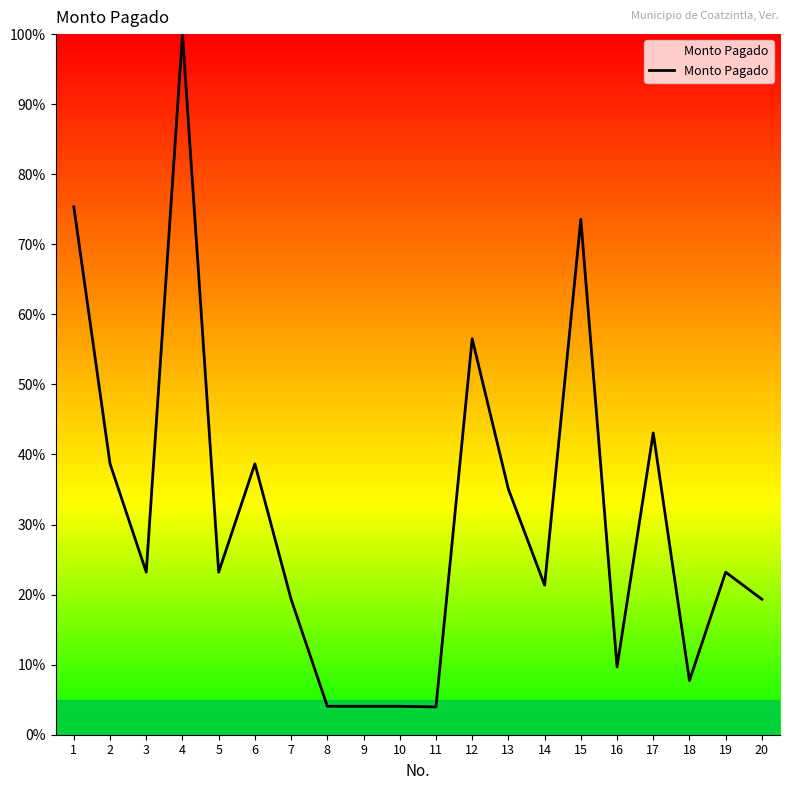

The value at 11 is 4.0. True or false?

True